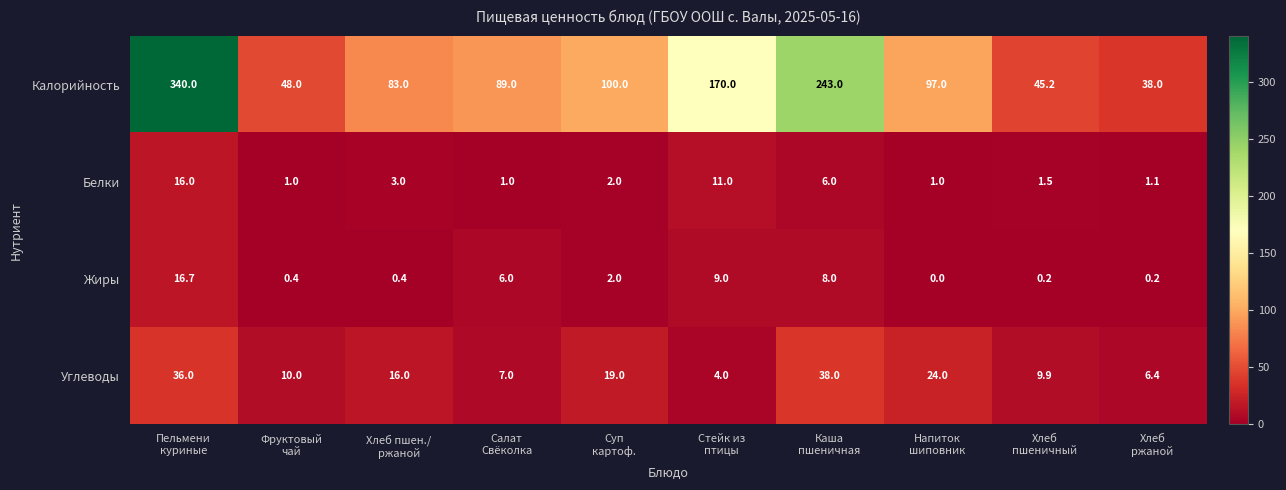

Which series has the largest total across all categories?

Калорийность